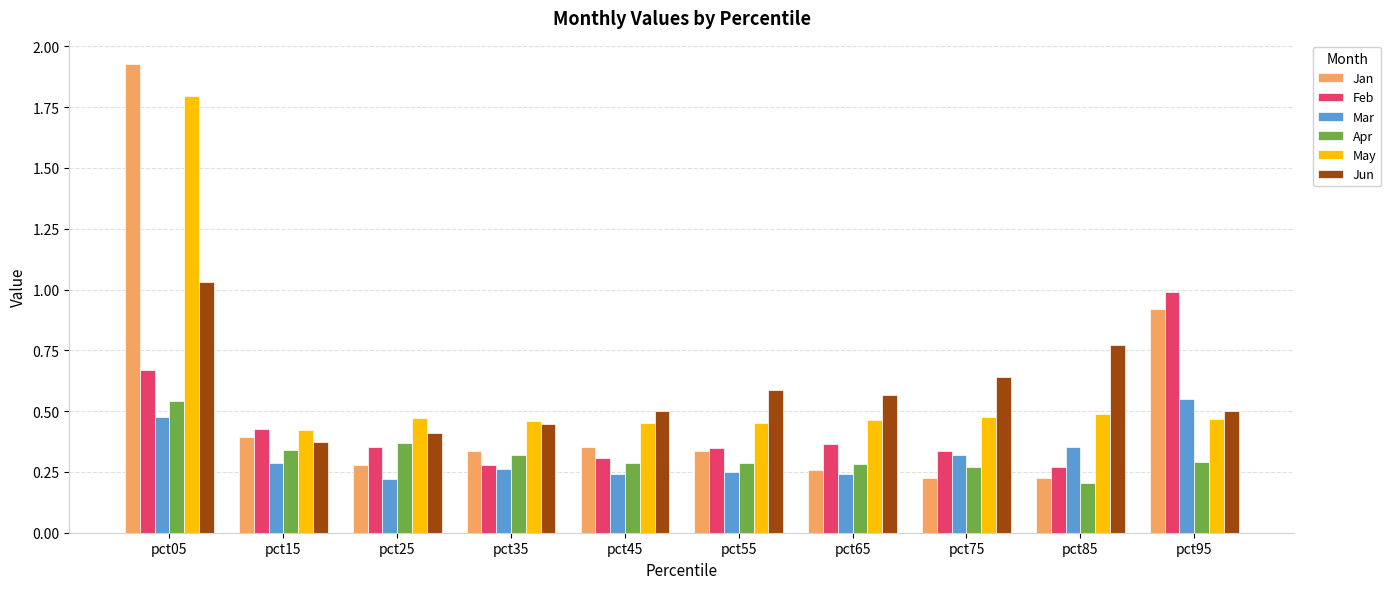

Is it true that Jun equals 1.0 at pct85?

False